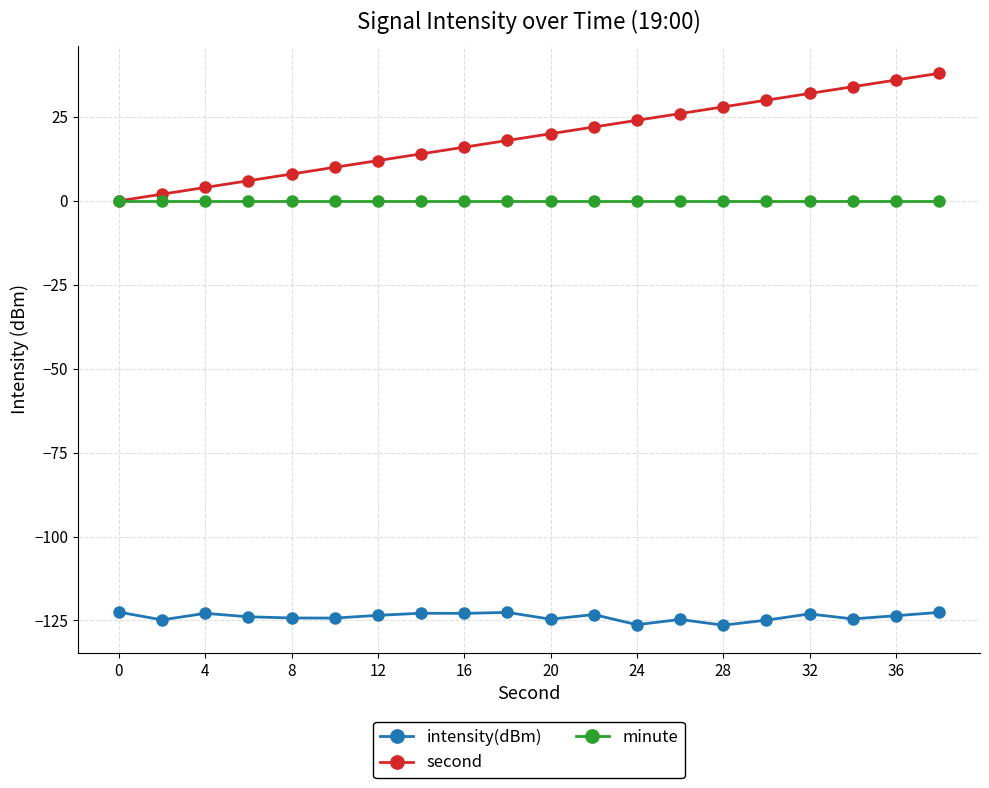

Which series has the largest total across all categories?

second